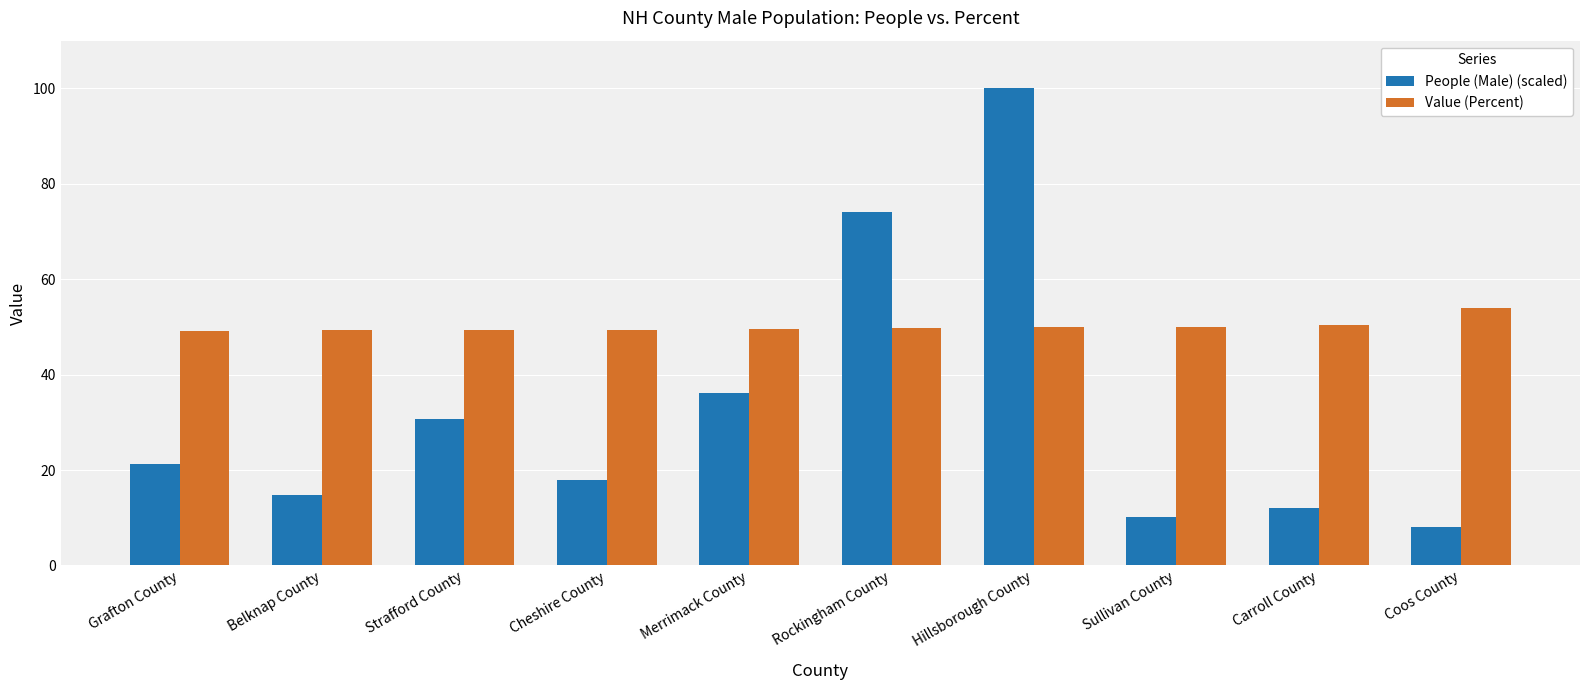

Does the chart contain stacked bars?

No